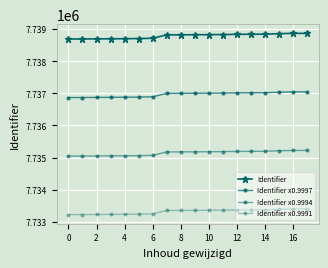

How many lines are shown in the chart?

4